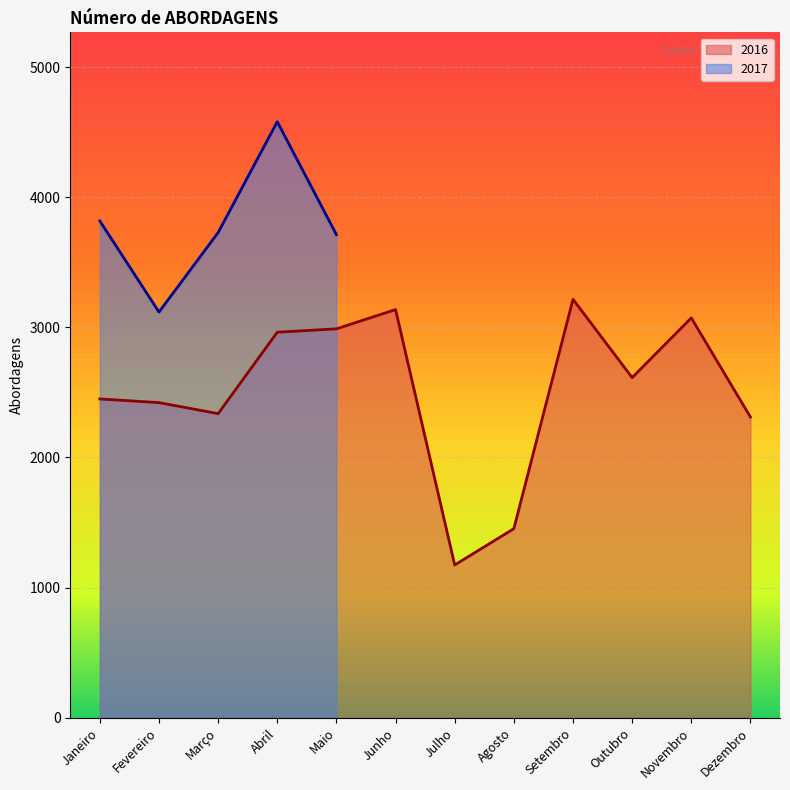

Is it true that the value at Agosto is 2214?

False